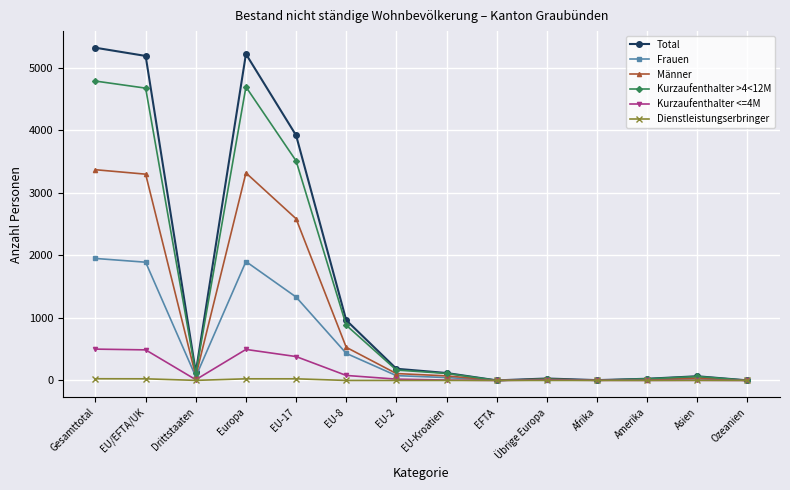

Rank the series by their maximum value, from highest to lowest.

Total, Kurzaufenthalter >4<12M, Männer, Frauen, Kurzaufenthalter <=4M, Dienstleistungserbringer